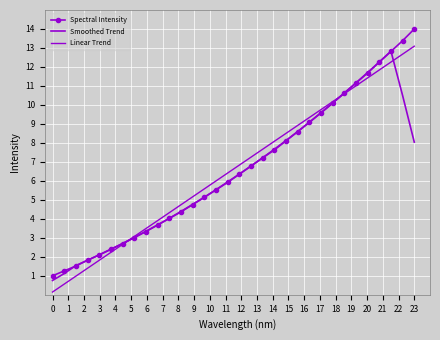

How many lines are shown in the chart?

3